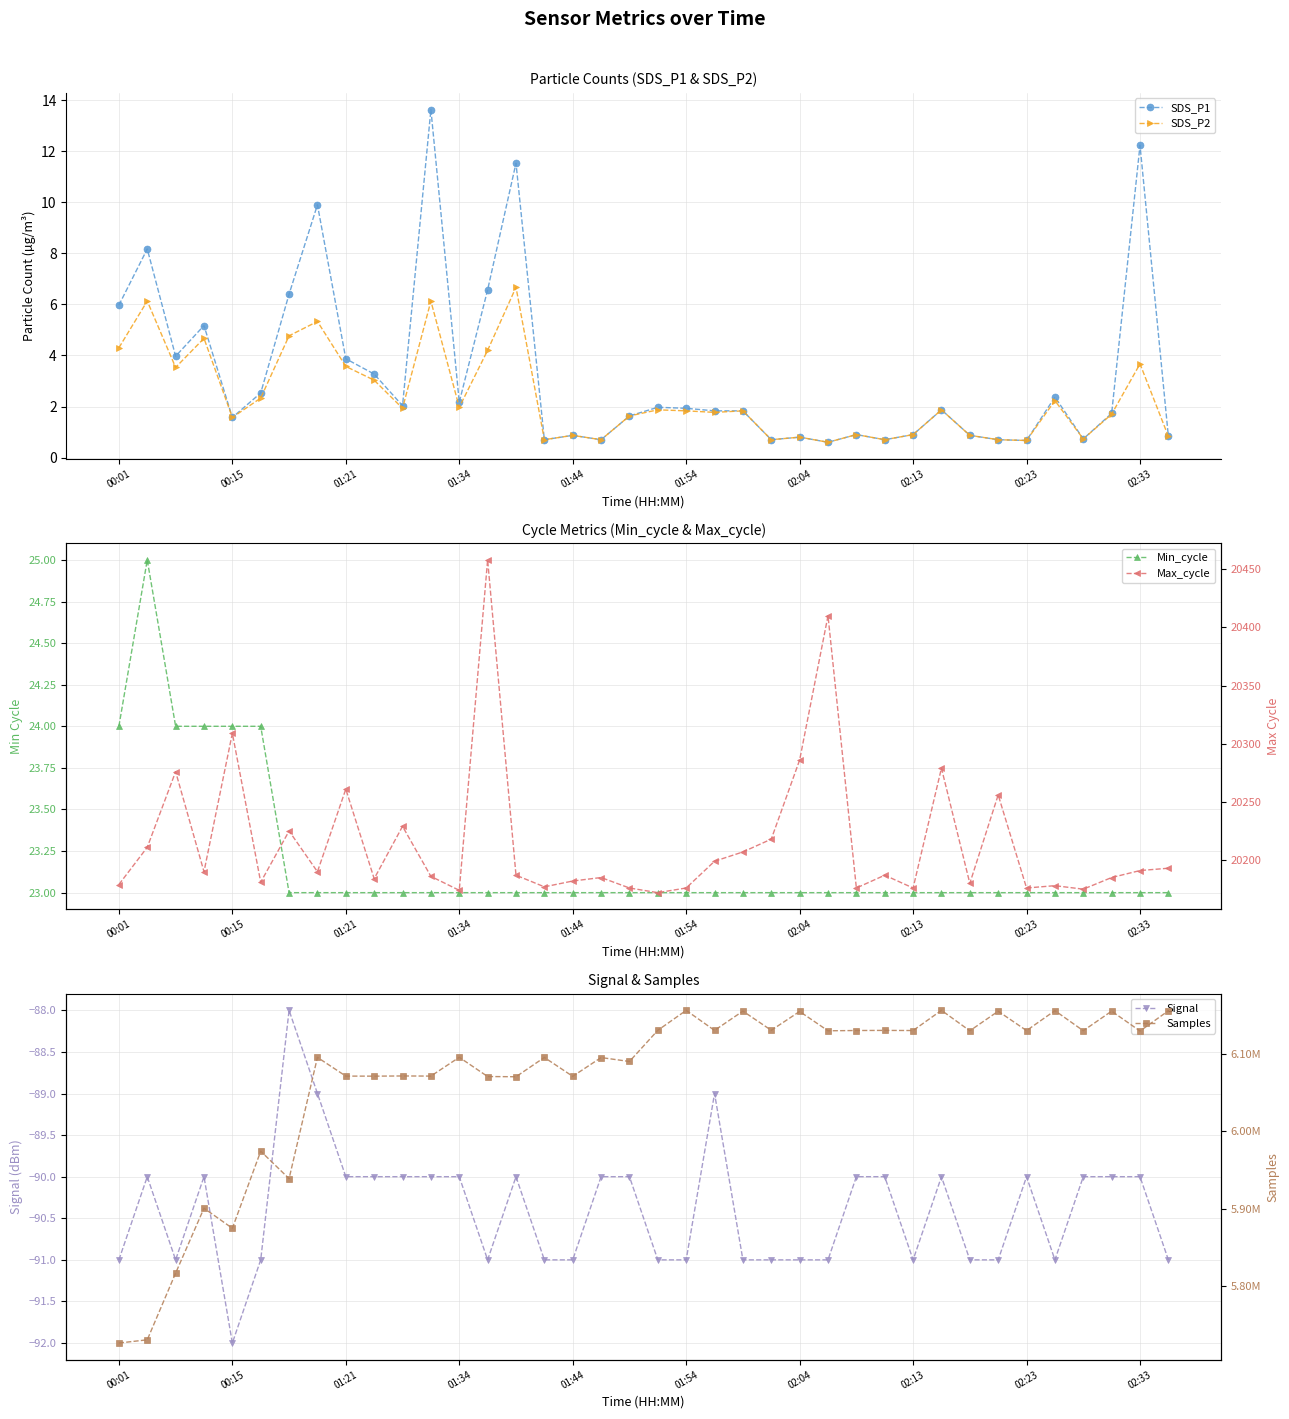

What is the difference between the second highest and minimum values in the SDS_P2 series?

5.5